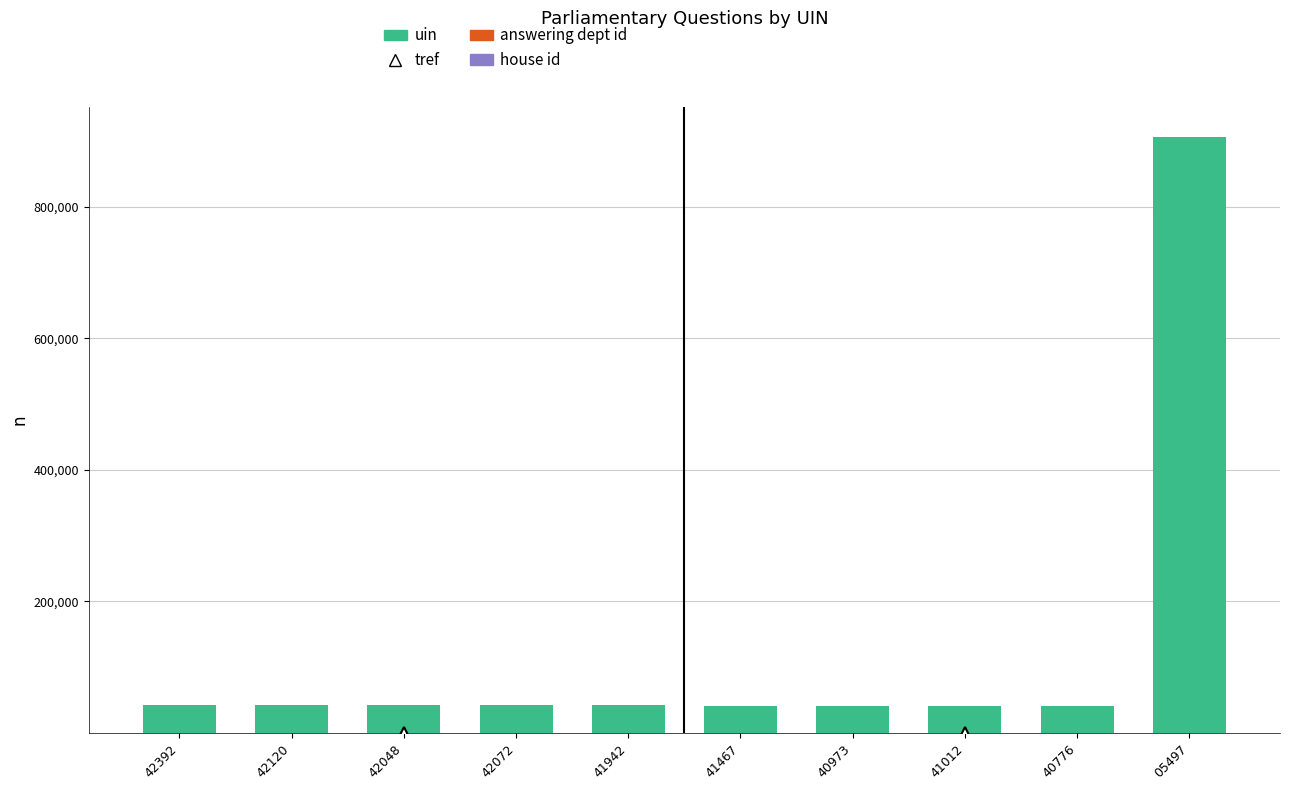

What is the sum of all answering dept id values?

110